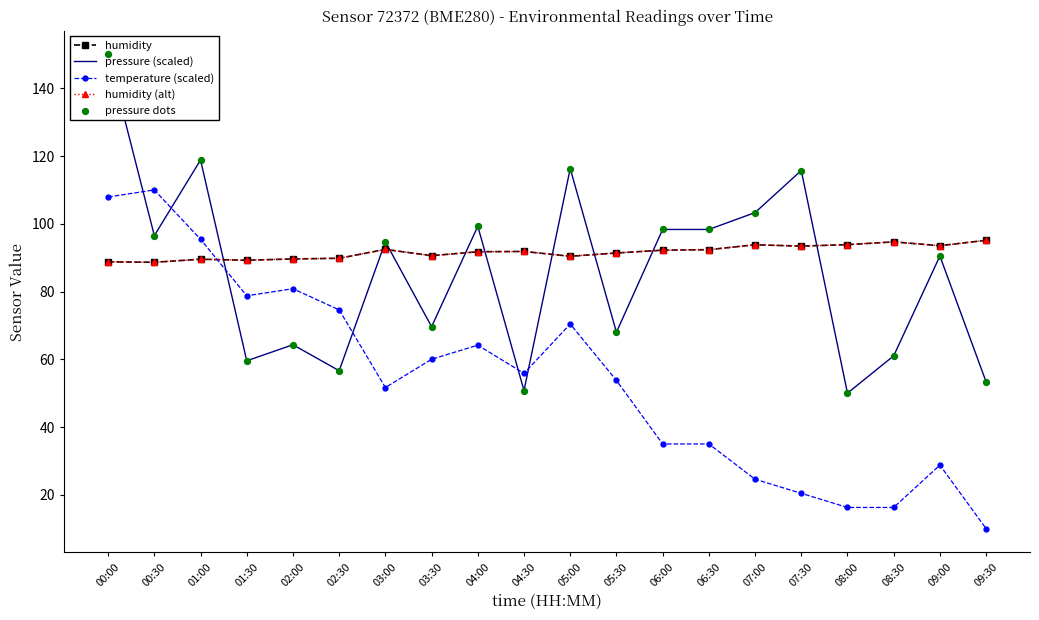

At which category is the sum across all series the highest?

00:00